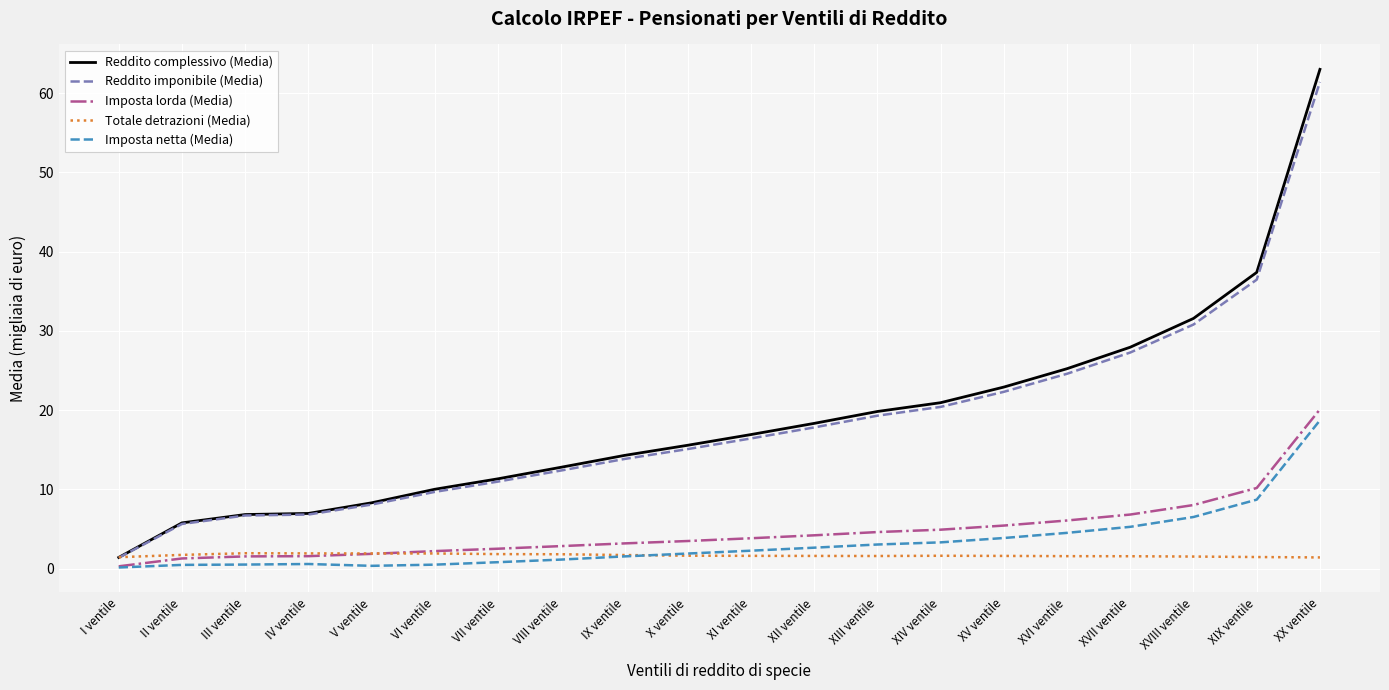

Which label corresponds to the largest value in the chart?

XX ventile